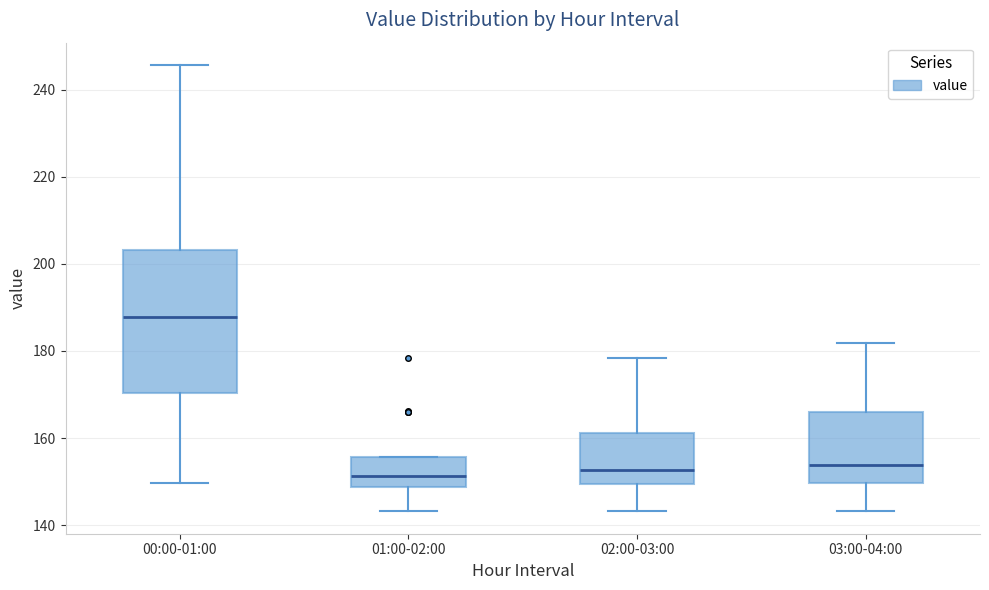

Where does the median line of the box for 02:00-03:00 sit on the y-axis? The values are not printed on the chart, so give them approximately, as read against the axis.

152